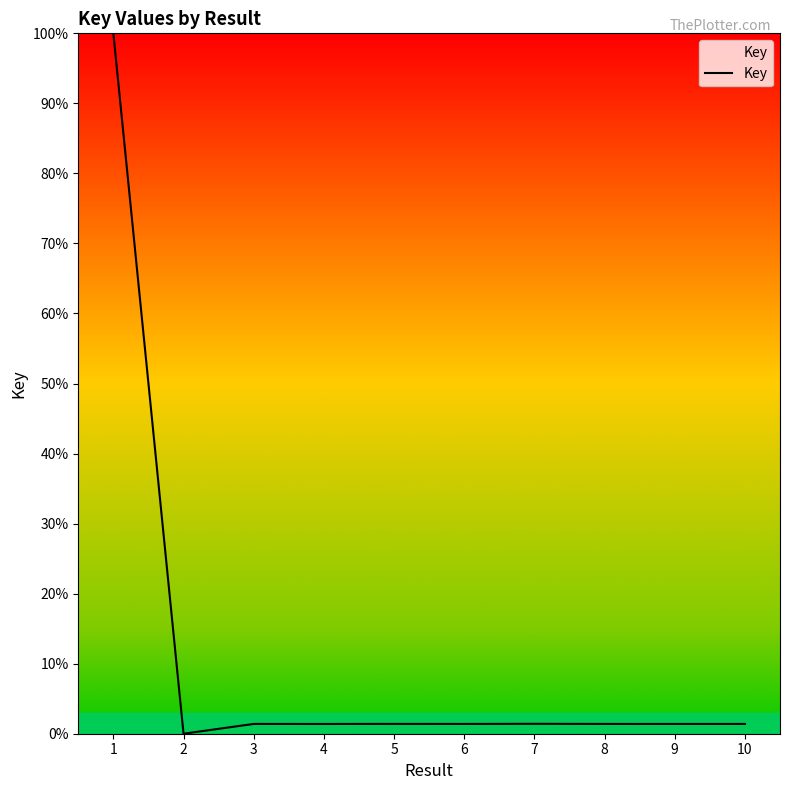

At which label does the data first exceed 1?

1